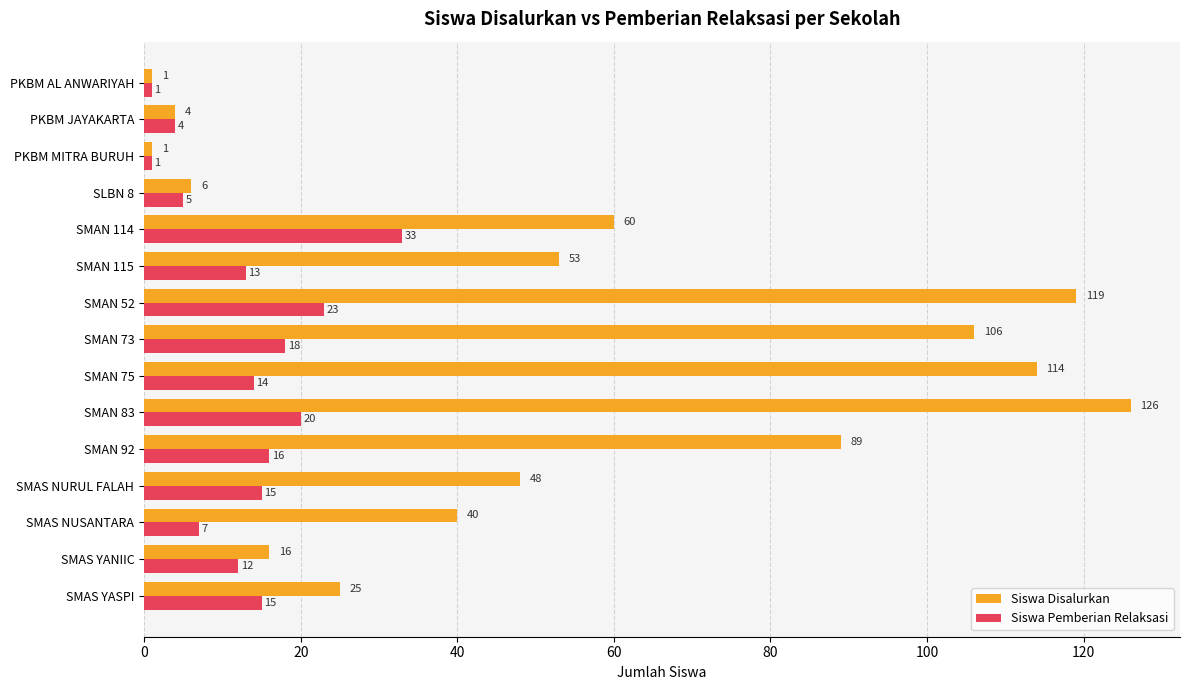

True or false: Siswa Disalurkan has a value of 22 at SMAN 114.

False